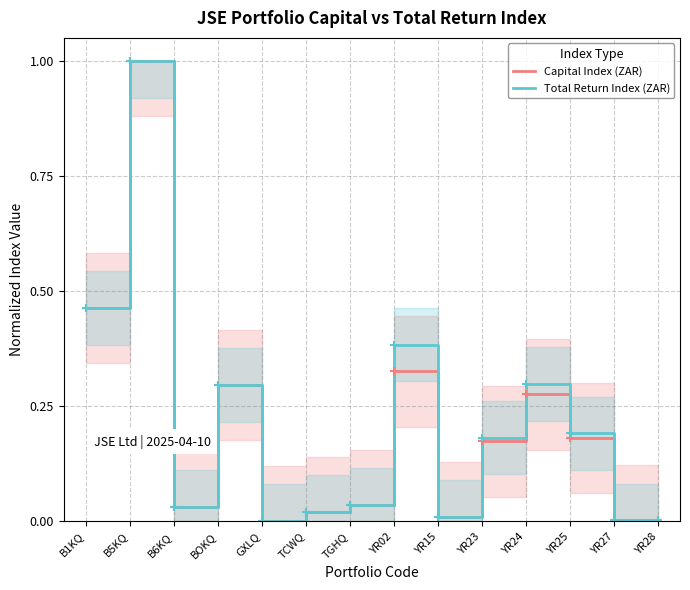

True or false: Total Return Index (ZAR) and Capital Index (ZAR) cross at least once.

False